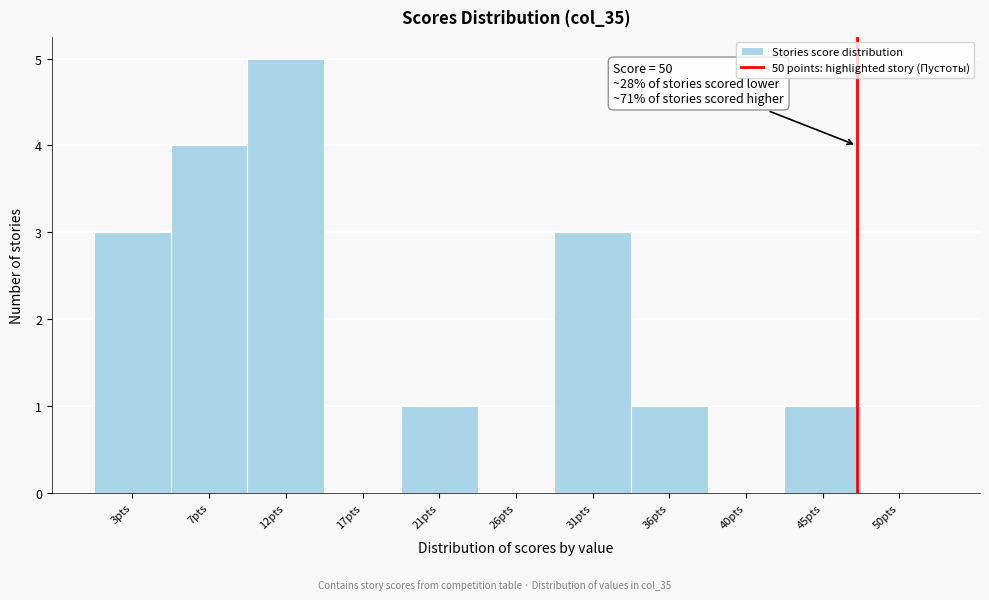

Reading right to left, transcribe all the data shown in this chart.

50pts=0	45pts=1	40pts=0	36pts=1	31pts=3	26pts=0	21pts=1	17pts=0	12pts=5	7pts=4	3pts=3